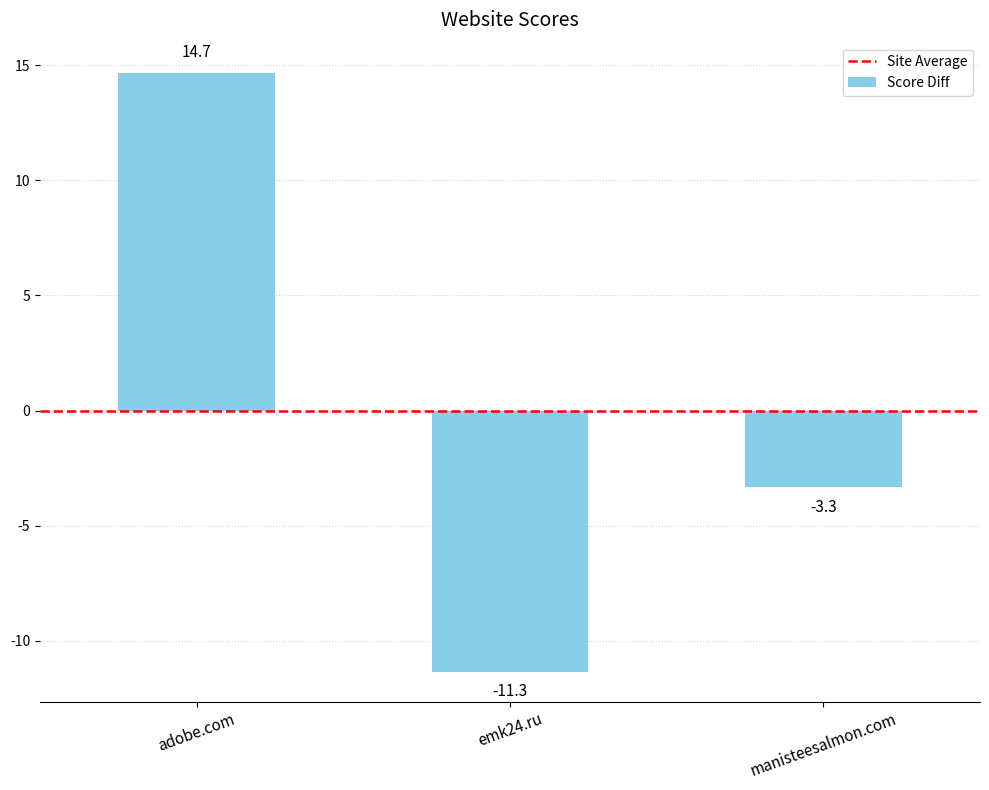

What is the value of the 1st bar from the left?

14.7